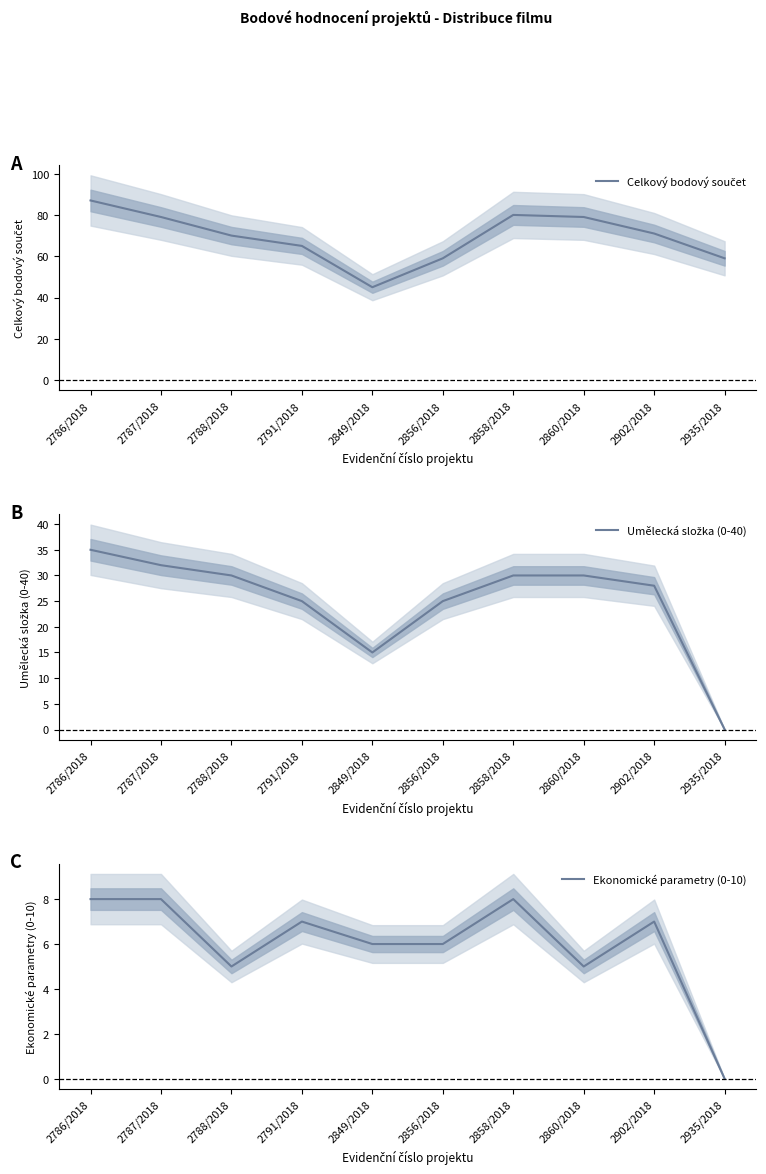

The Celkový bodový součet series shows 65 at 2791/2018. True or false?

True